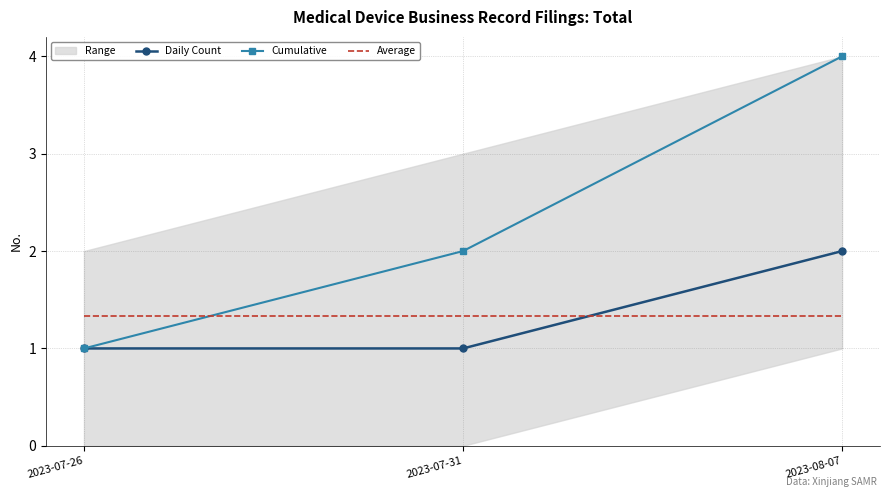

At which category is the sum across all series the highest?

2023-08-07